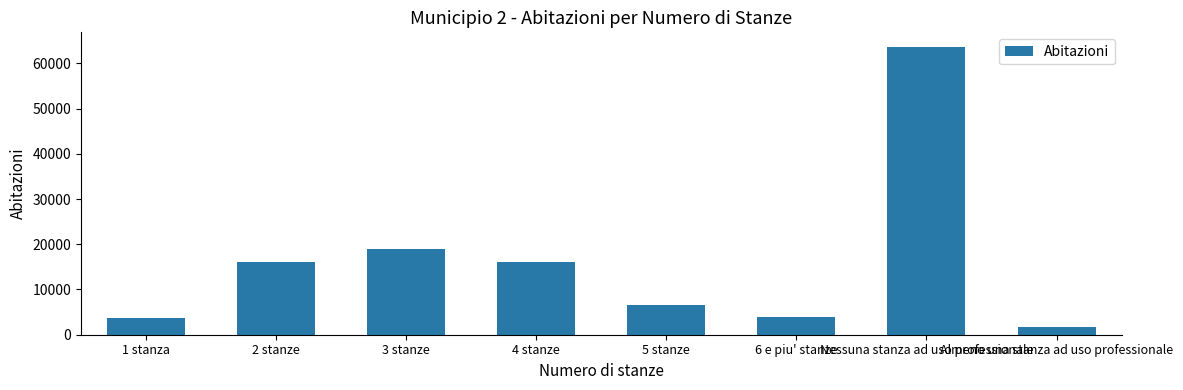

How many bars are there in total?

8